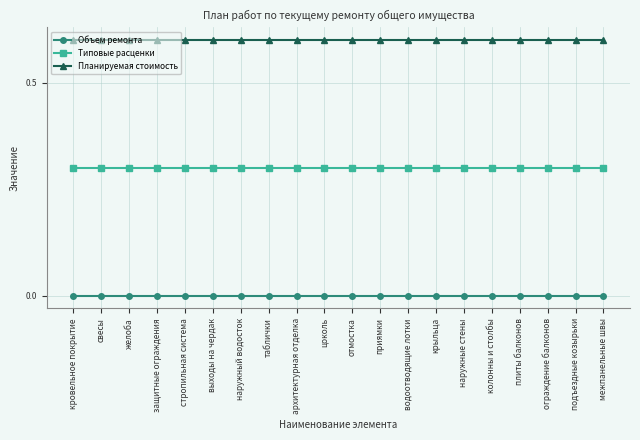

The Планируемая стоимость series shows 0.6 at кровельное покрытие. True or false?

True